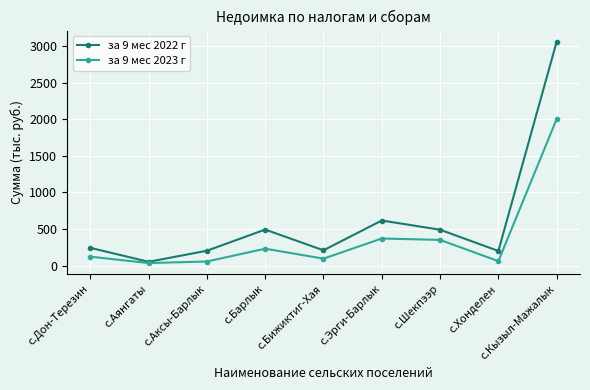

Rank the series by their maximum value, from lowest to highest.

за 9 мес 2023 г, за 9 мес 2022 г